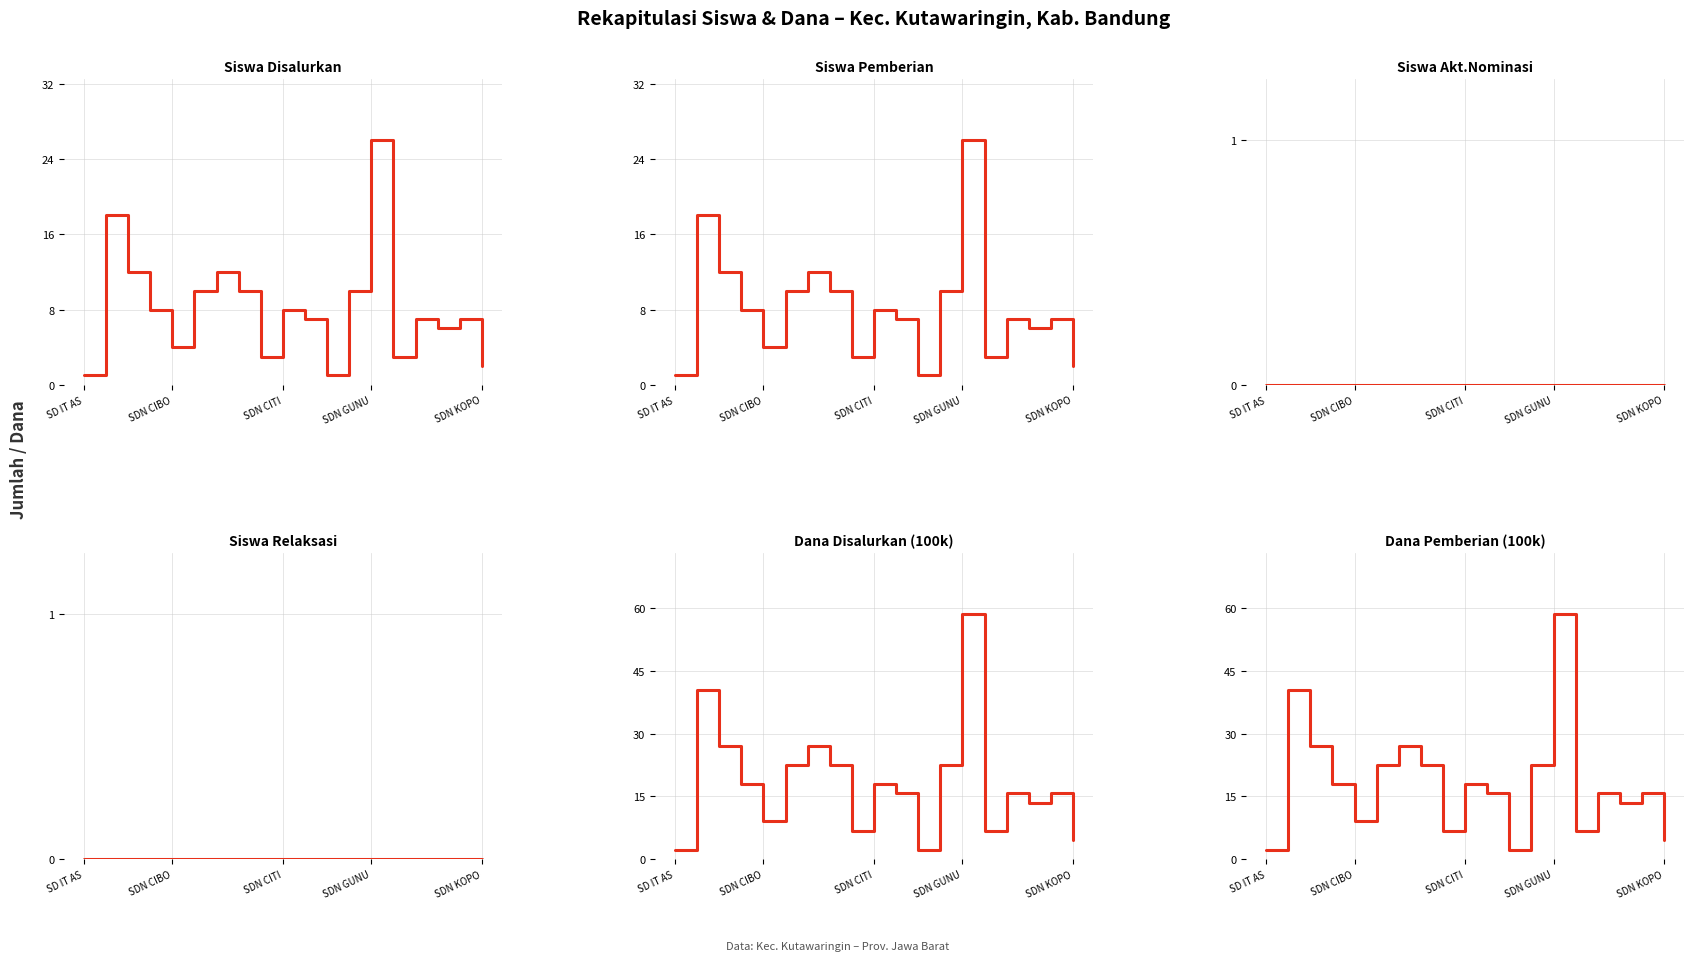

How many lines are shown in the chart?

6